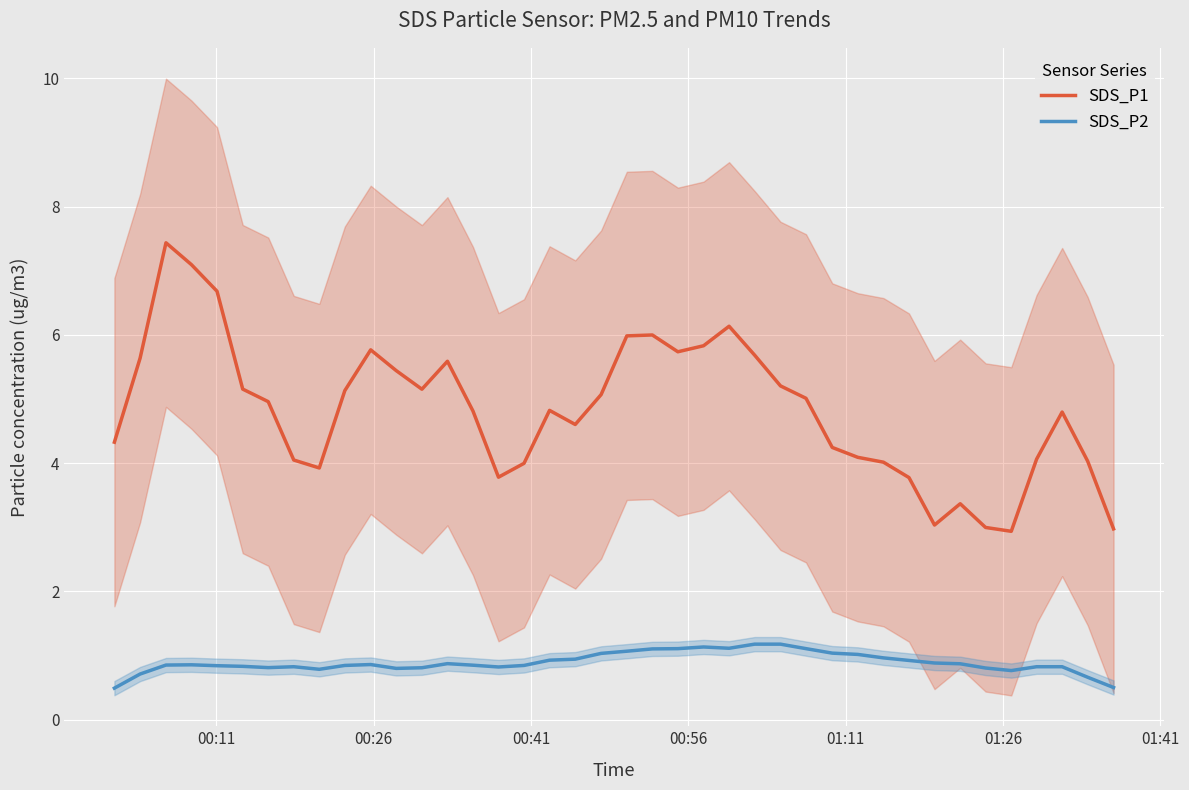

True or false: SDS_P1 and SDS_P2 intersect in this chart.

False